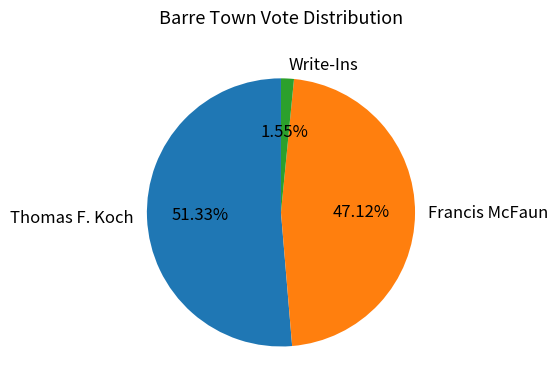

The Thomas F. Koch slice represents 51% of the pie. True or false?

True